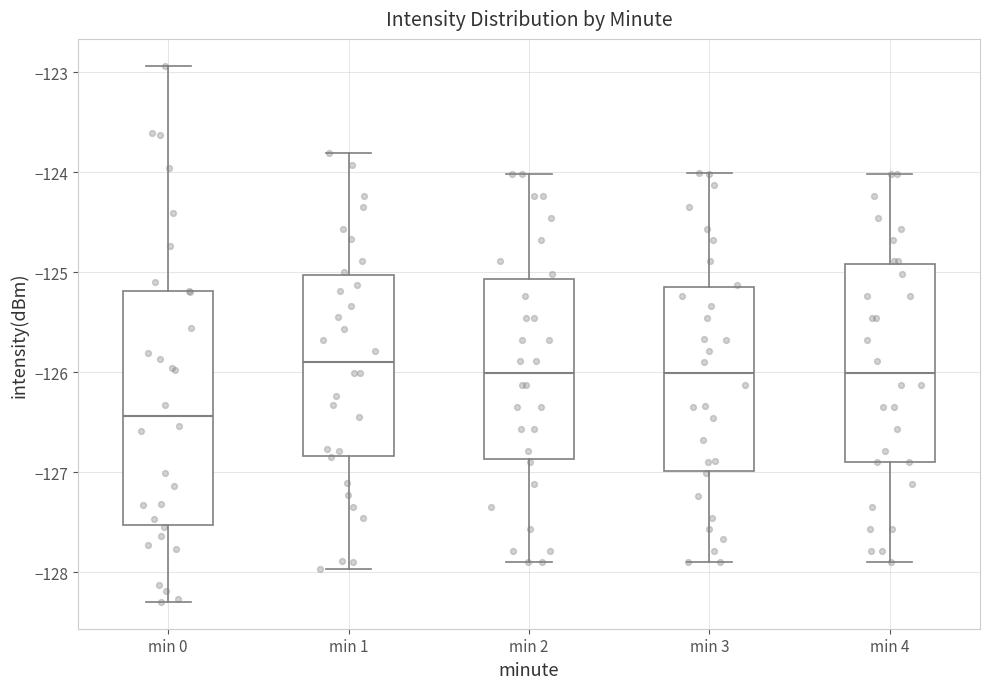

Where does the upper whisker of the box for min 4 end on the y-axis? The values are not printed on the chart, so give them approximately, as read against the axis.

-124.0